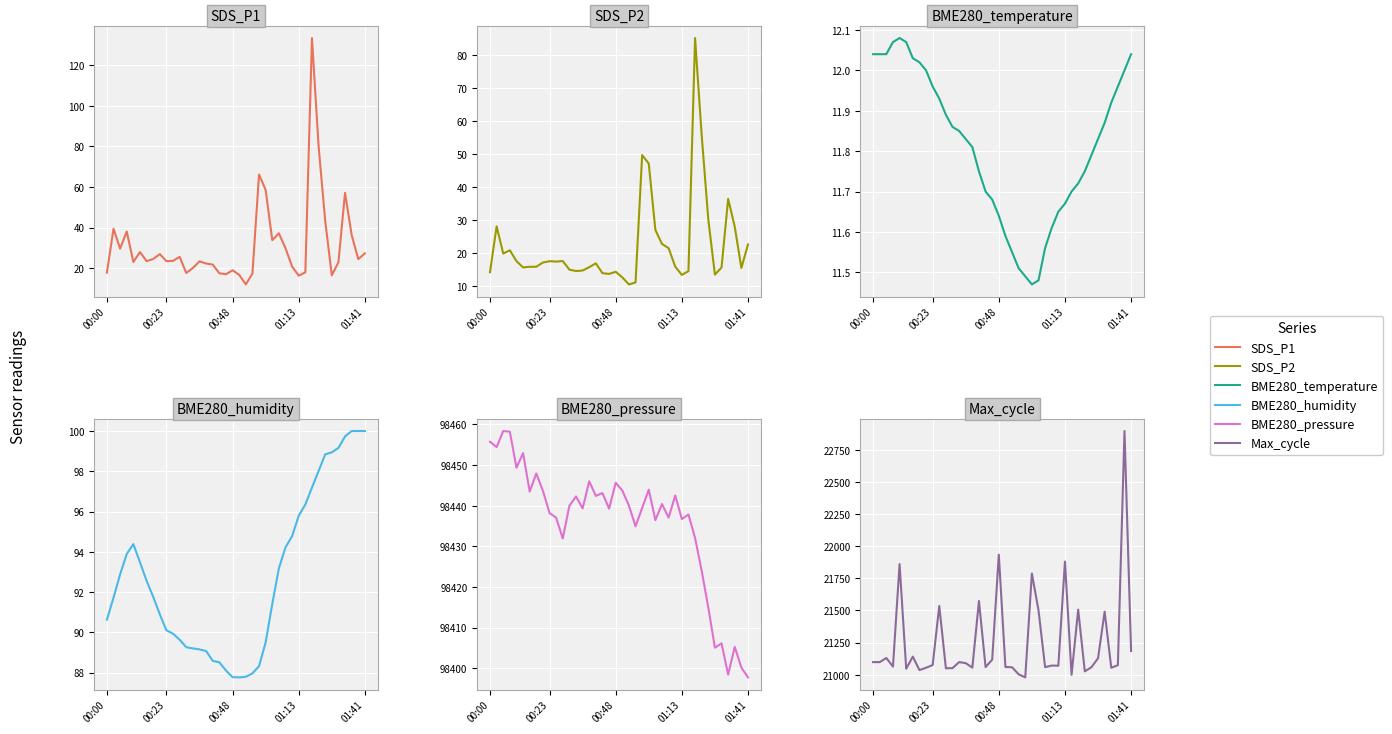

List the labels in order of BME280_humidity value, largest first.

37, 38, 39, 36, 35, 34, 33, 32, 31, 30, 29, 28, 01:41, 27, 01:13, 5, 26, 00:48, 6, 7, 00:23, 25, 8, 00:00, 9, 10, 11, 24, 12, 13, 14, 15, 16, 17, 23, 18, 22, 21, 19, 20